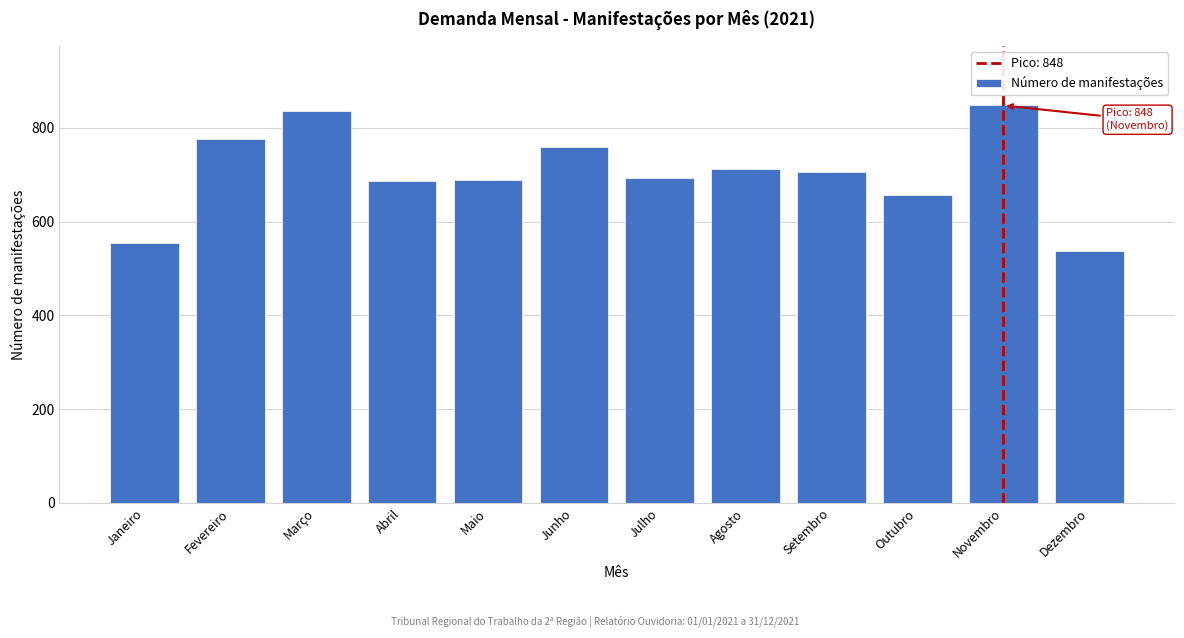

True or false: the data shows 537 at Dezembro.

True